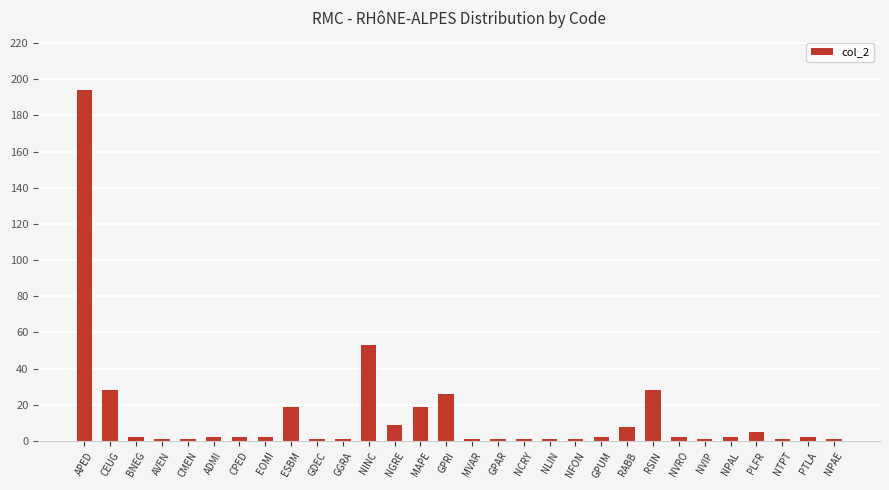

The chart shows a value of 48 at RSIN. True or false?

False